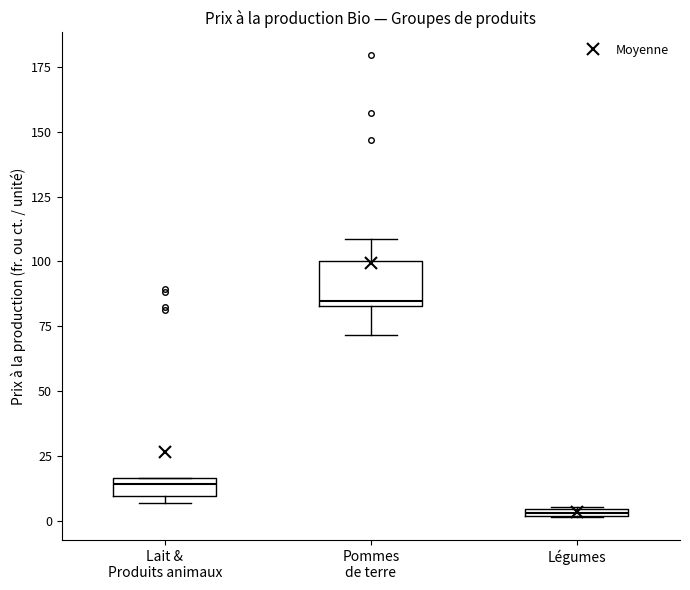

Comparing the boxes themselves (not the whiskers), which one is the tallest?

Pommes de terre